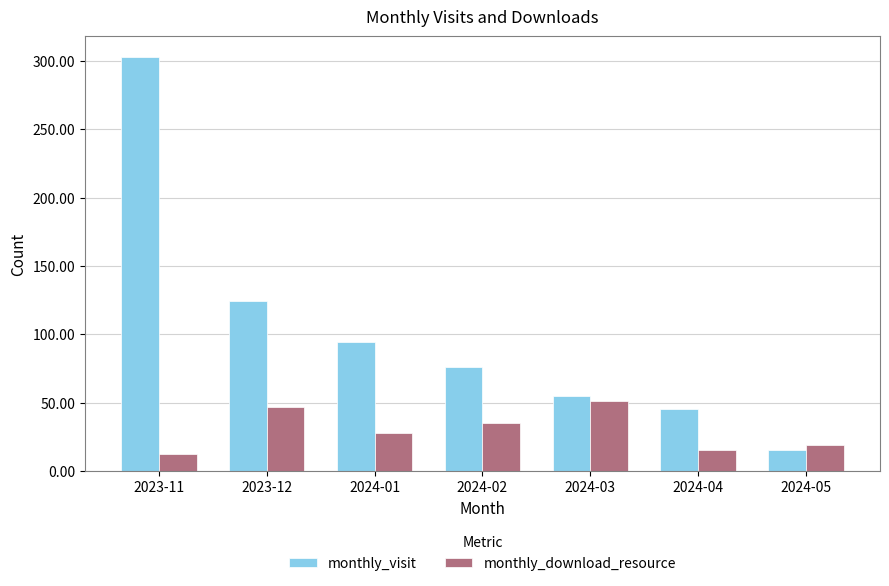

Where is monthly_visit nearest to the value 159?

2023-12